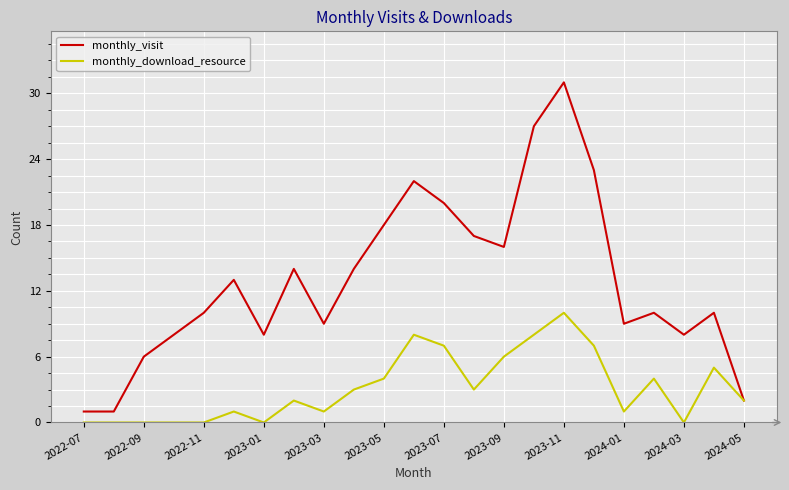

Which series has the largest range (max minus min)?

monthly_visit